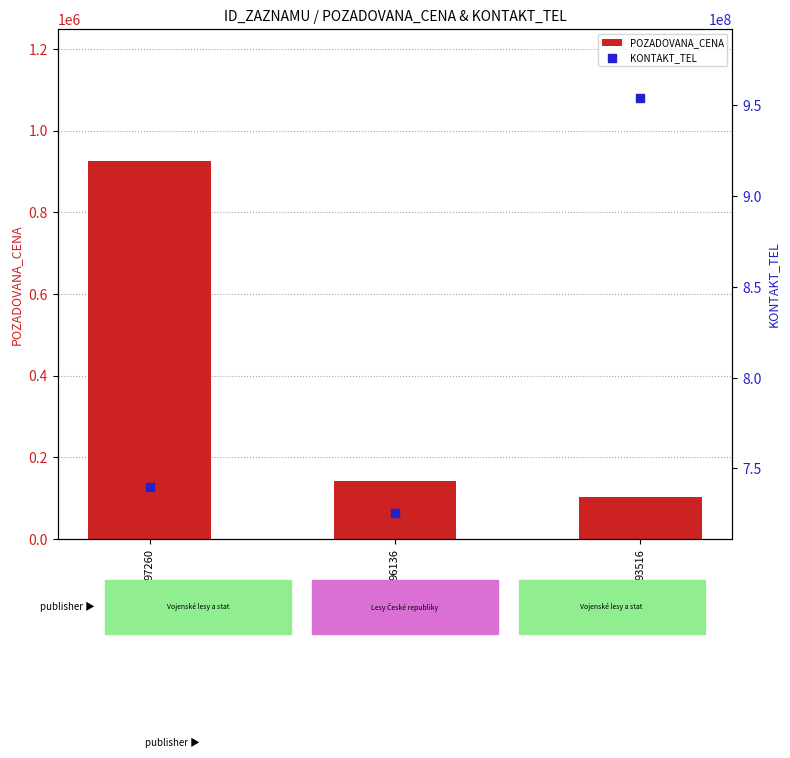

Which series has the largest total across all categories?

KONTAKT_TEL